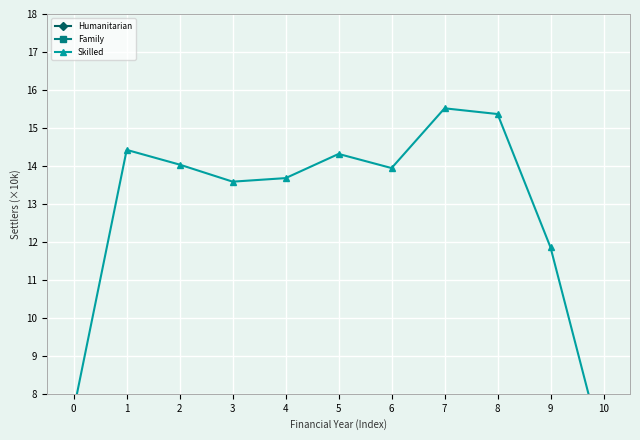

What is the total value across all series at 3?

21.2